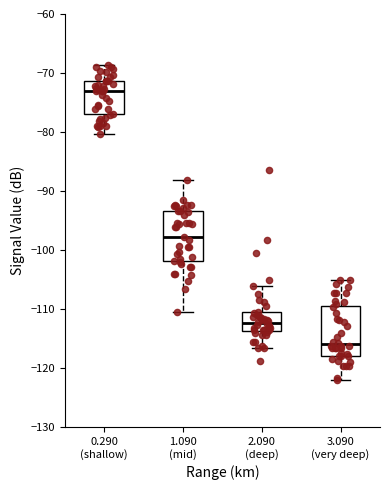

Which box has the lowest median line?

3.090 (very deep)